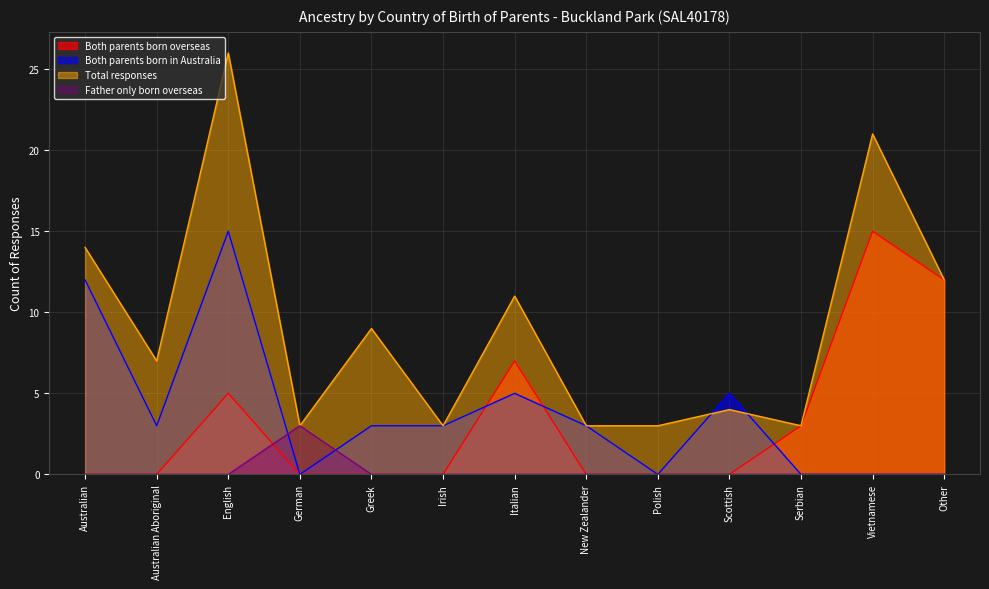

True or false: Both parents born overseas has more than 1 points higher than both neighbors.

True